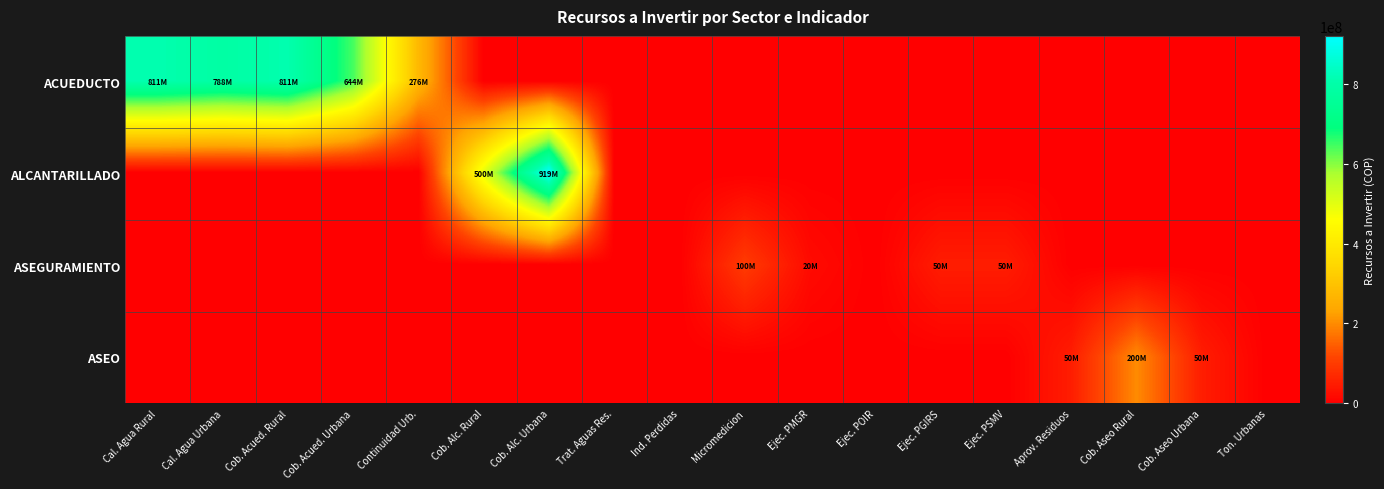

Reading left to right, extract all data points from this chart.

ACUEDUCTO: Cal. Agua Rural=811126603	Cal. Agua Urbana=788131170	Cob. Acued. Rural=811126603	Cob. Acued. Urbana=643640456	Continuidad Urb.=275845909	Cob. Alc. Rural=0	Cob. Alc. Urbana=0	Trat. Aguas Res.=0	Ind. Perdidas=0	Micromedicion=0	Ejec. PMGR=0	Ejec. POIR=0	Ejec. PGIRS=0	Ejec. PSMV=0	Aprov. Residuos=0	Cob. Aseo Rural=0	Cob. Aseo Urbana=0	Ton. Urbanas=0
ALCANTARILLADO: Cal. Agua Rural=0	Cal. Agua Urbana=0	Cob. Acued. Rural=0	Cob. Acued. Urbana=0	Continuidad Urb.=0	Cob. Alc. Rural=500000000	Cob. Alc. Urbana=919486366	Trat. Aguas Res.=0	Ind. Perdidas=0	Micromedicion=0	Ejec. PMGR=0	Ejec. POIR=0	Ejec. PGIRS=0	Ejec. PSMV=0	Aprov. Residuos=0	Cob. Aseo Rural=0	Cob. Aseo Urbana=0	Ton. Urbanas=0
ASEGURAMIENTO: Cal. Agua Rural=0	Cal. Agua Urbana=0	Cob. Acued. Rural=0	Cob. Acued. Urbana=0	Continuidad Urb.=0	Cob. Alc. Rural=0	Cob. Alc. Urbana=0	Trat. Aguas Res.=0	Ind. Perdidas=0	Micromedicion=100000000	Ejec. PMGR=20000000	Ejec. POIR=0	Ejec. PGIRS=50000000	Ejec. PSMV=50000000	Aprov. Residuos=0	Cob. Aseo Rural=0	Cob. Aseo Urbana=0	Ton. Urbanas=0
ASEO: Cal. Agua Rural=0	Cal. Agua Urbana=0	Cob. Acued. Rural=0	Cob. Acued. Urbana=0	Continuidad Urb.=0	Cob. Alc. Rural=0	Cob. Alc. Urbana=0	Trat. Aguas Res.=0	Ind. Perdidas=0	Micromedicion=0	Ejec. PMGR=0	Ejec. POIR=0	Ejec. PGIRS=0	Ejec. PSMV=0	Aprov. Residuos=50000000	Cob. Aseo Rural=200000000	Cob. Aseo Urbana=50000000	Ton. Urbanas=0